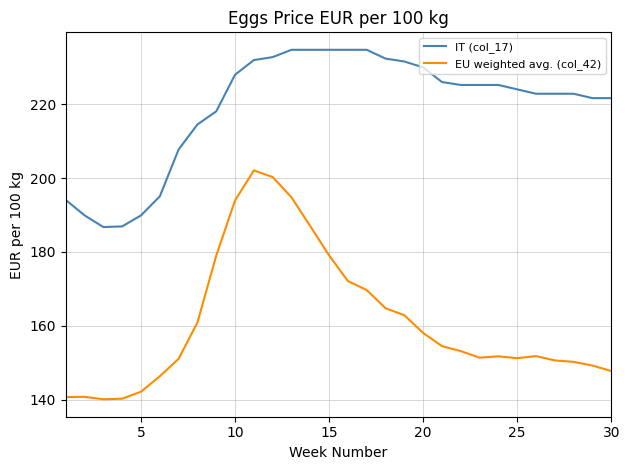

Which series has the widest spread of values?

EU weighted avg. (col_42)